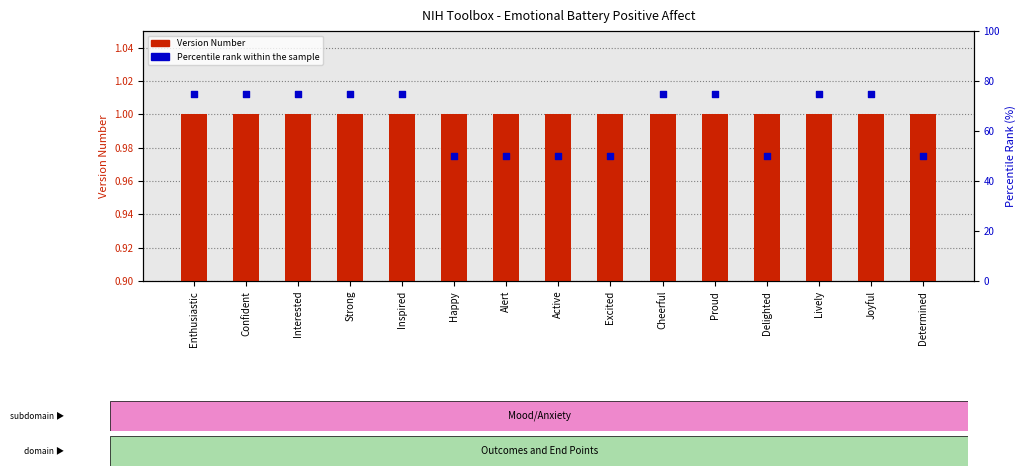

Which series contains the highest Y value?

Percentile rank within the sample